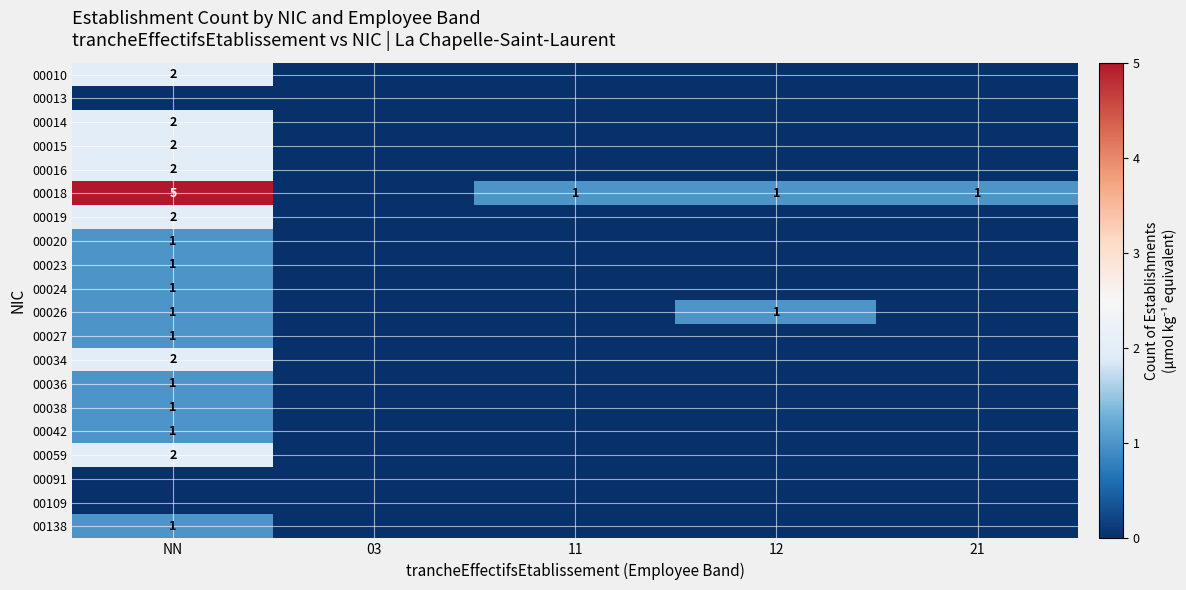

The 00015 series shows 1 at 21. True or false?

False